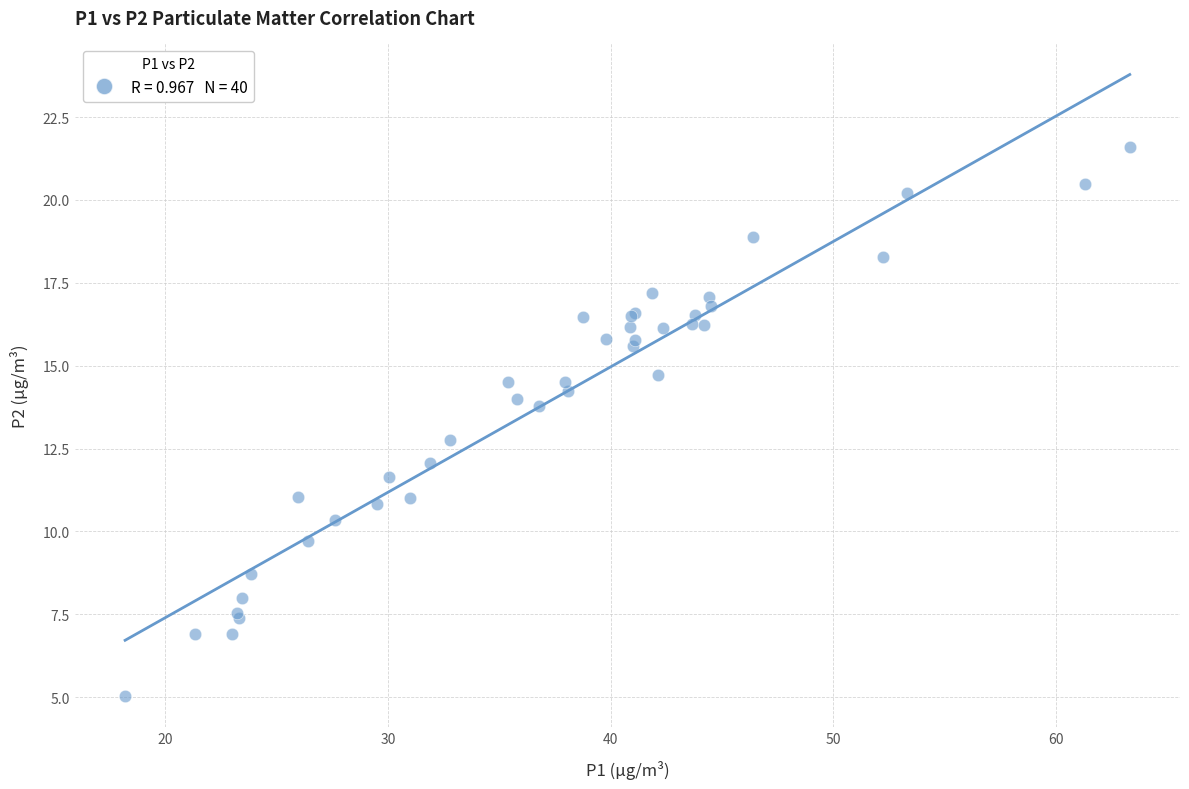

What Y value in the scatter plot is closest to 13?

12.8